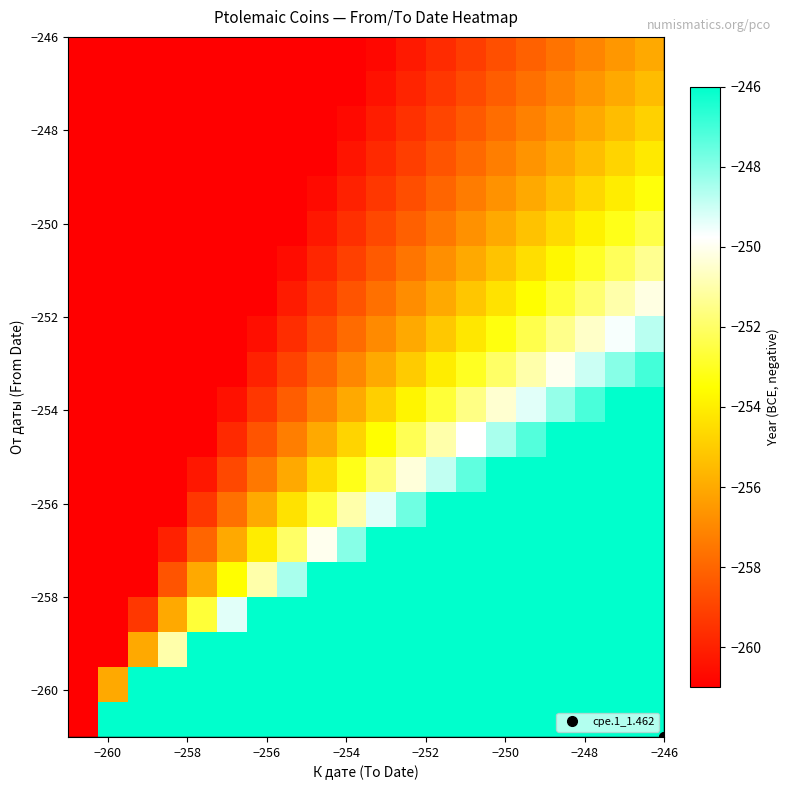

How many series are shown in this chart?

20